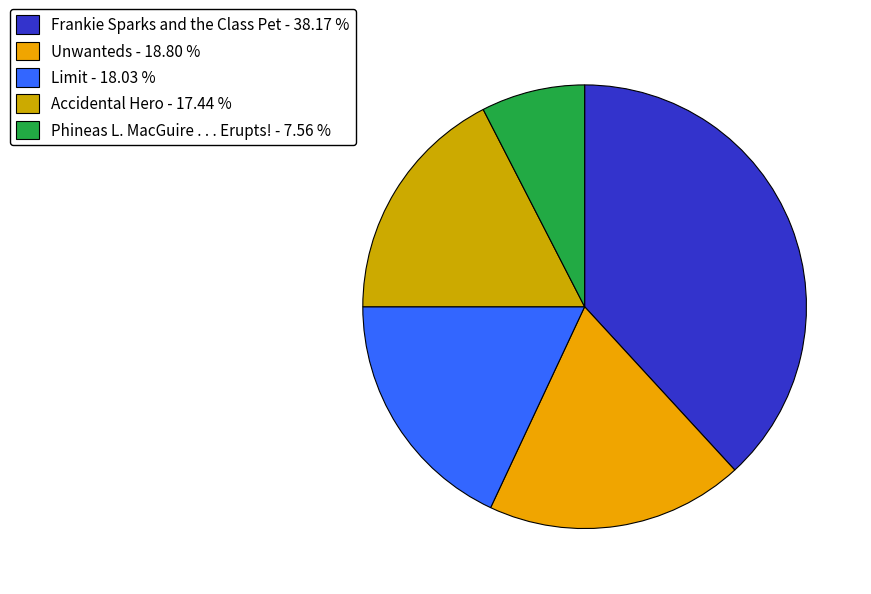

Which has a higher value, Limit or Frankie Sparks and the Class Pet?

Frankie Sparks and the Class Pet